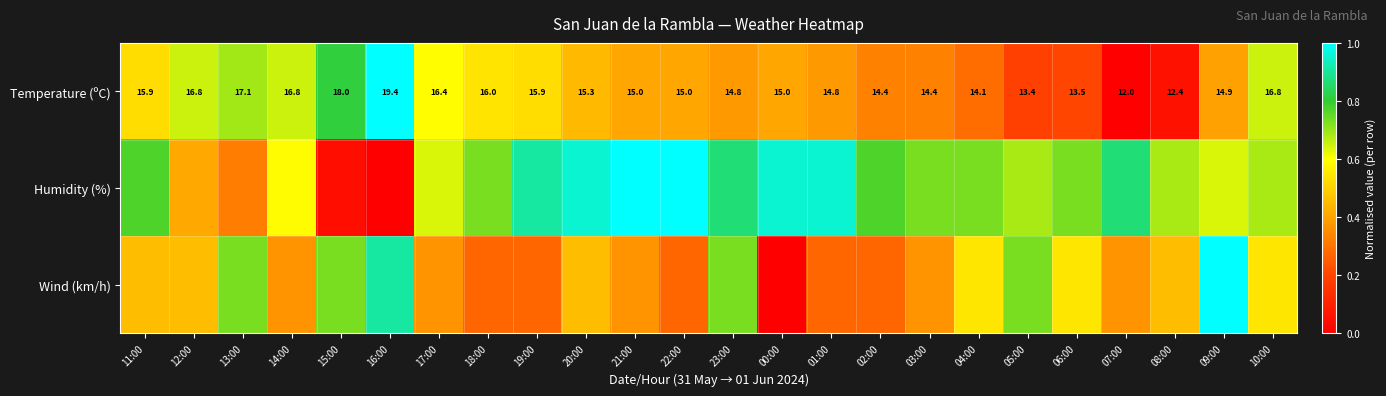

What is the sum of all Temperature (ºC) values?

10.8